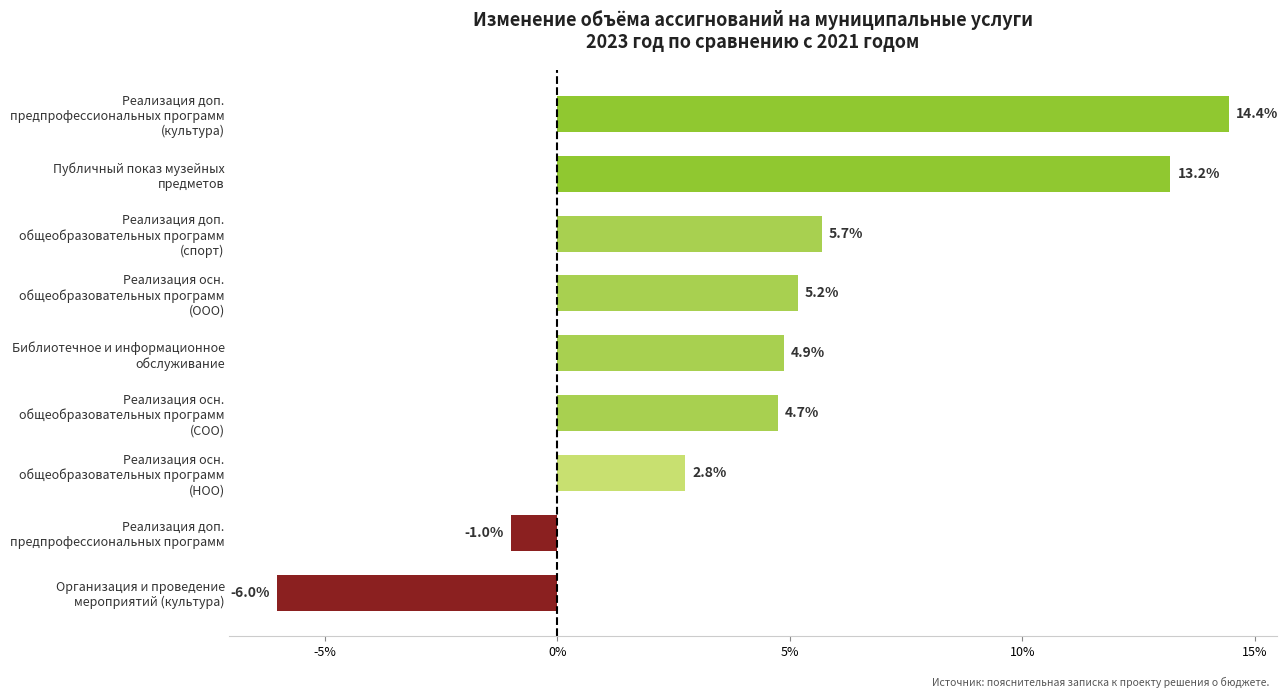

What is the average value?

4.9